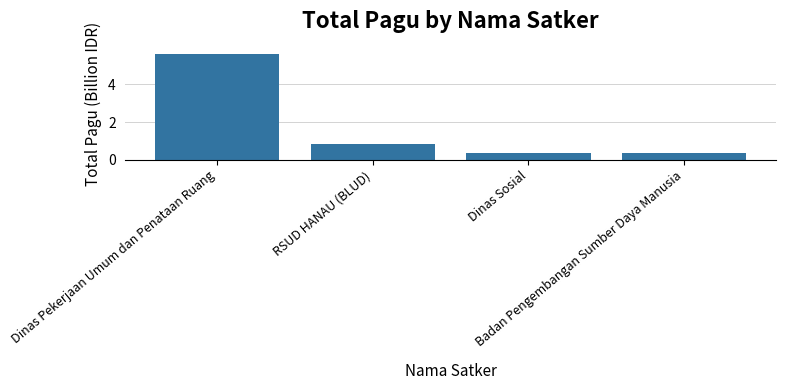

Between RSUD HANAU (BLUD) and Dinas Sosial, which is larger?

RSUD HANAU (BLUD)